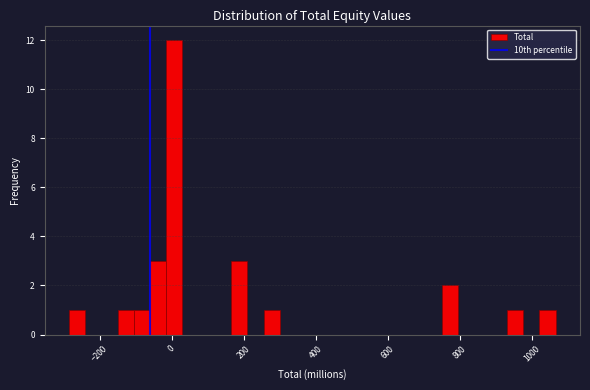

Around what value on the x-axis is the tallest bar? Give the approximate position of its centre, as read against the axis.

0